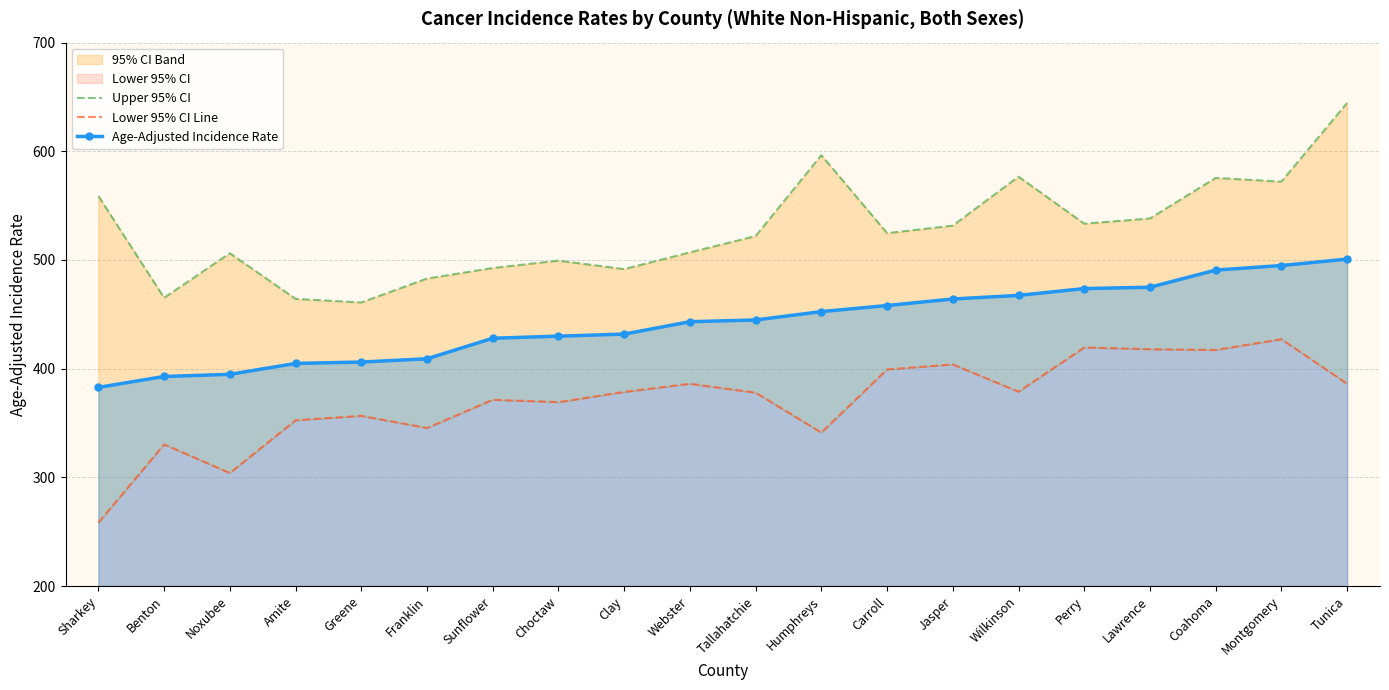

What is the average value of the Age-Adjusted Incidence Rate series?

442.3